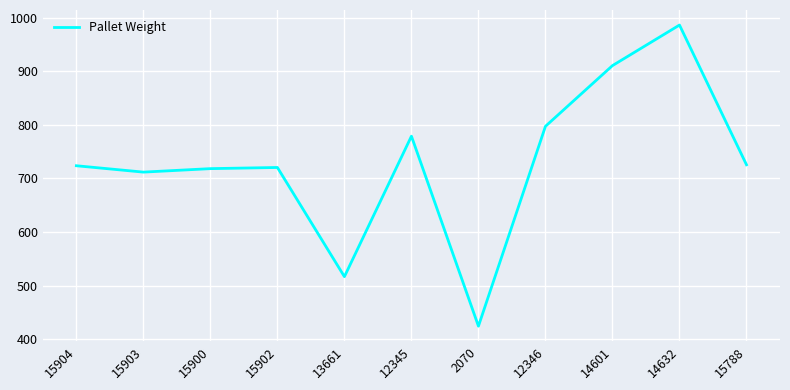

True or false: the data shows 440.5 at 14632.

False